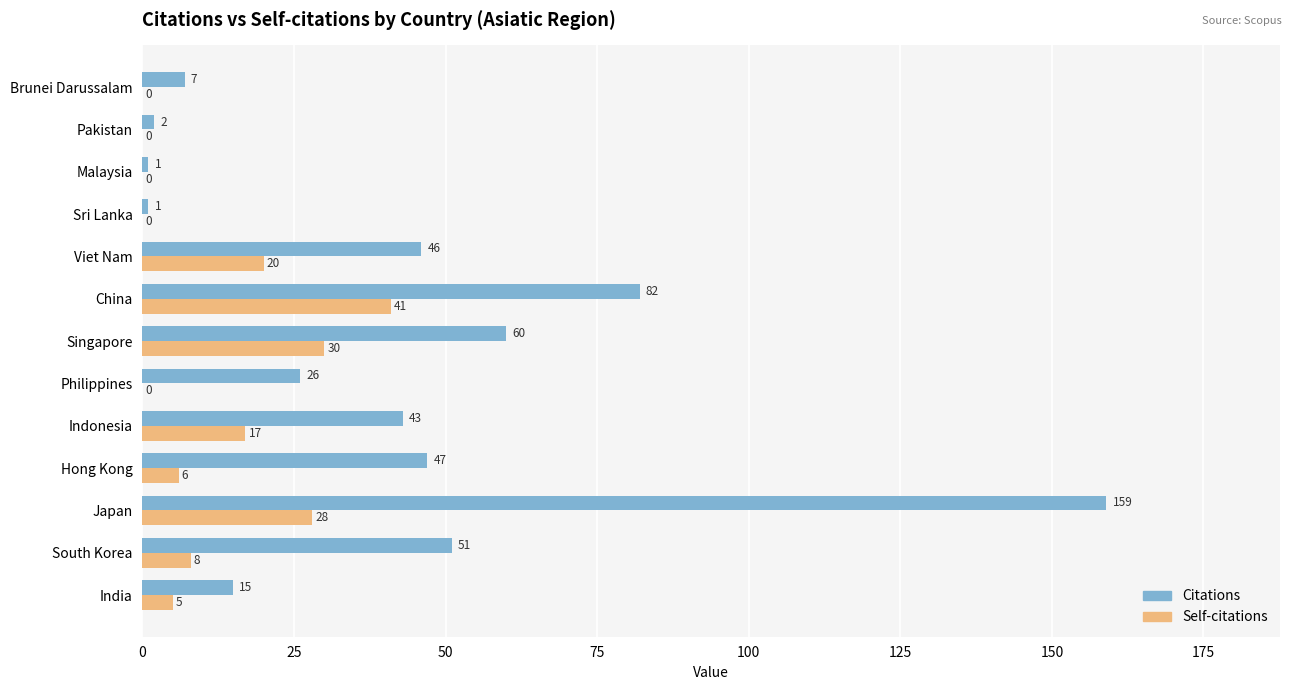

At which category is the sum across all series the highest?

Japan